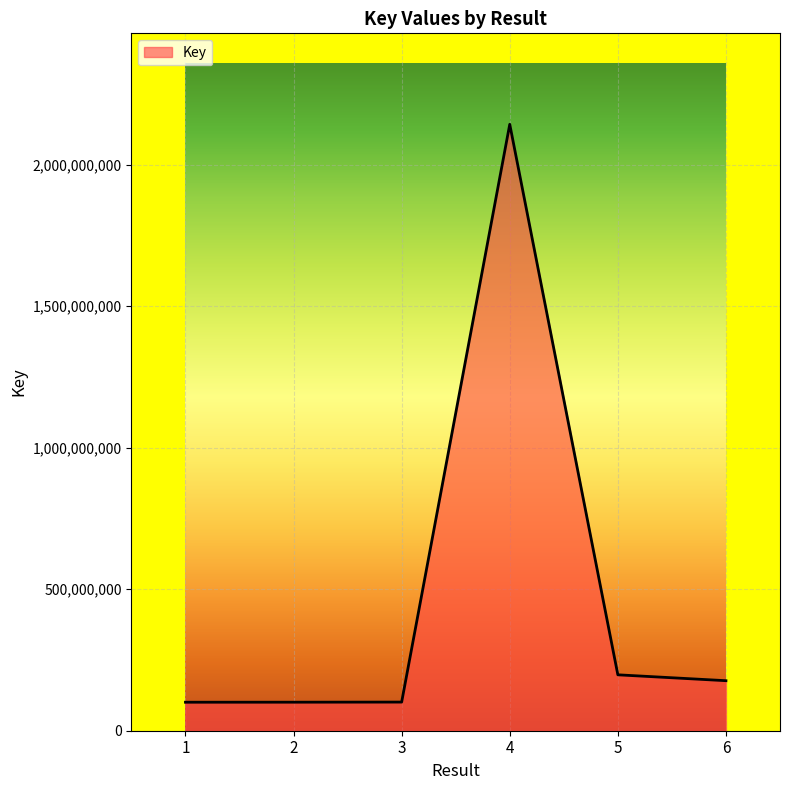

Which label corresponds to the largest value in the chart?

4